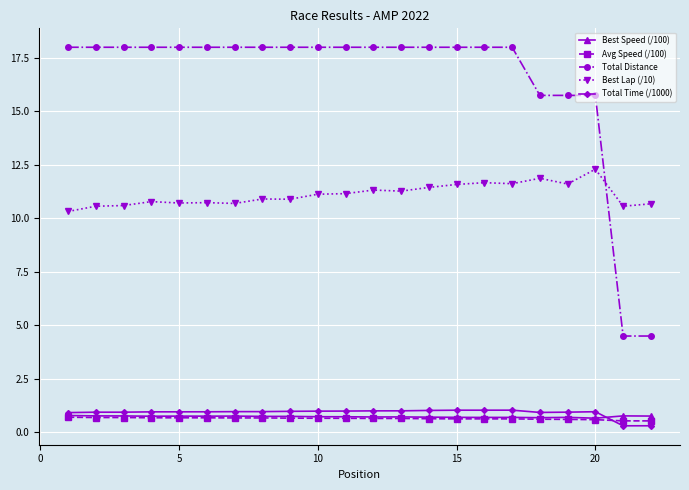

What is the value of the Best Lap (/10) point at the 16th from the left?

11.7